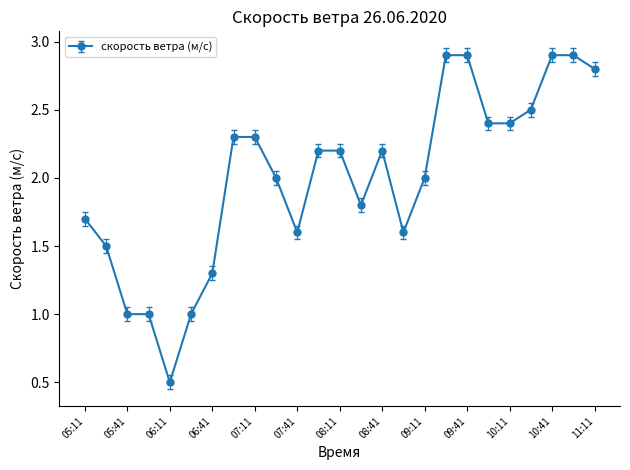

What is the average value?

2.0